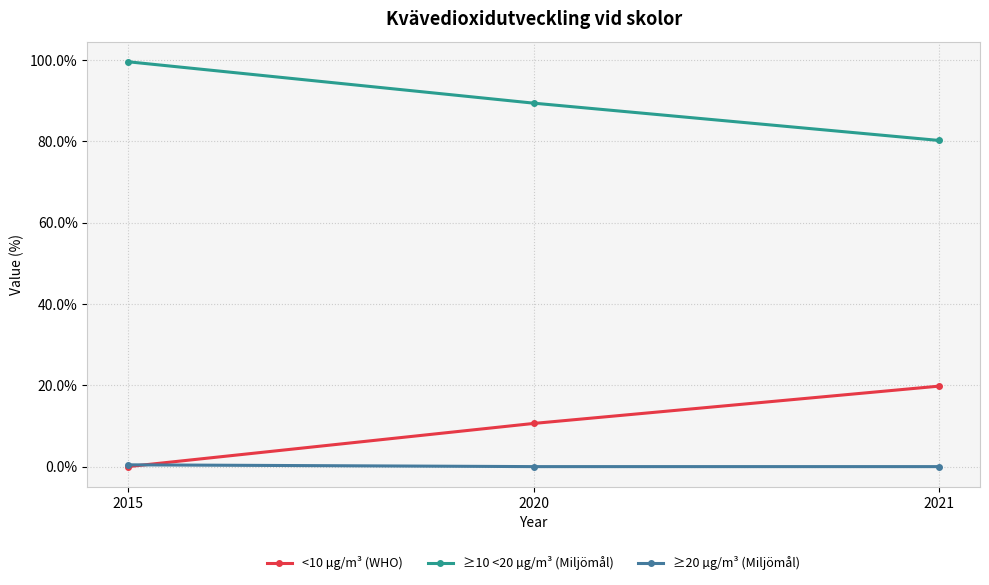

Is it true that <10 µg/m³ (WHO) equals 19.8 at 2021?

True